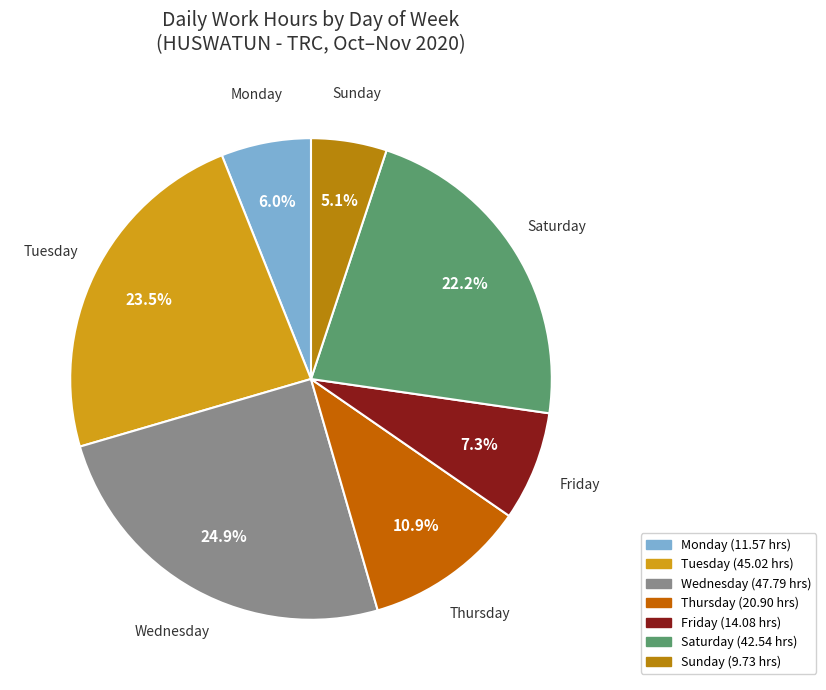

Count the number of slices in the pie.

7